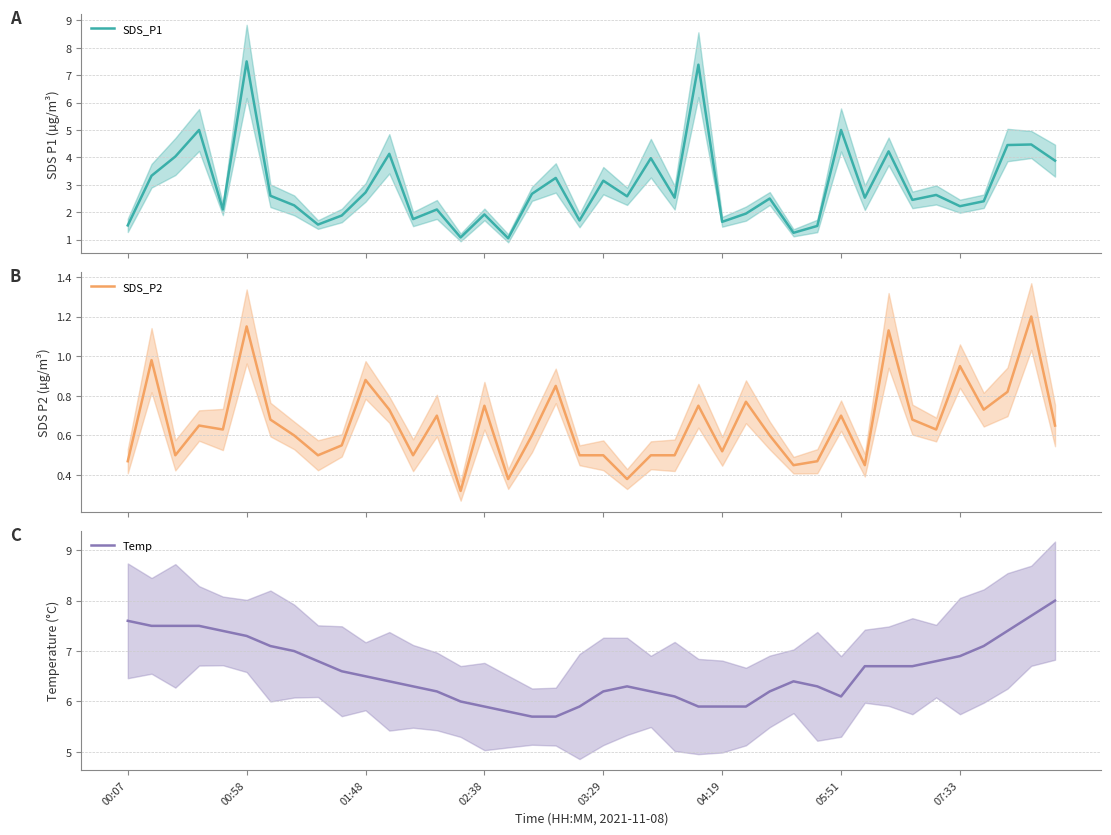

What is the minimum value shown in the chart?

0.3